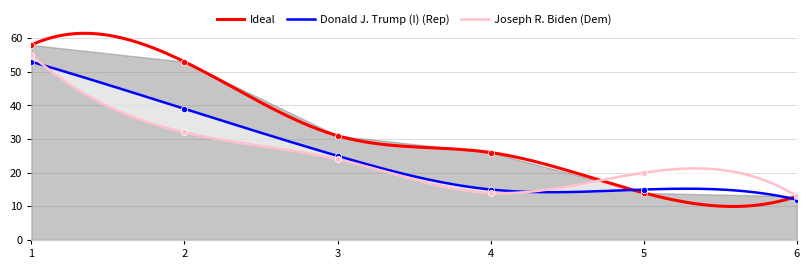

At which category is the sum across all series the highest?

1